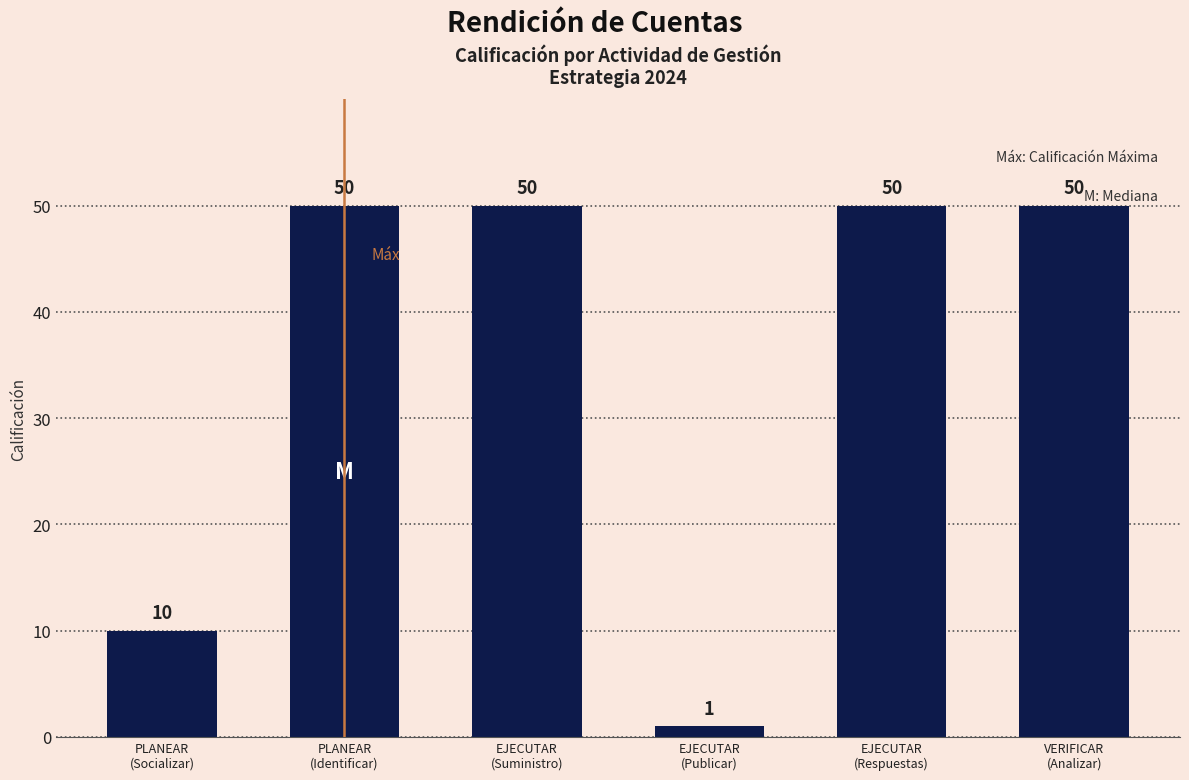

What is the label of the 1st bar from the left?

PLANEAR
(Socializar)